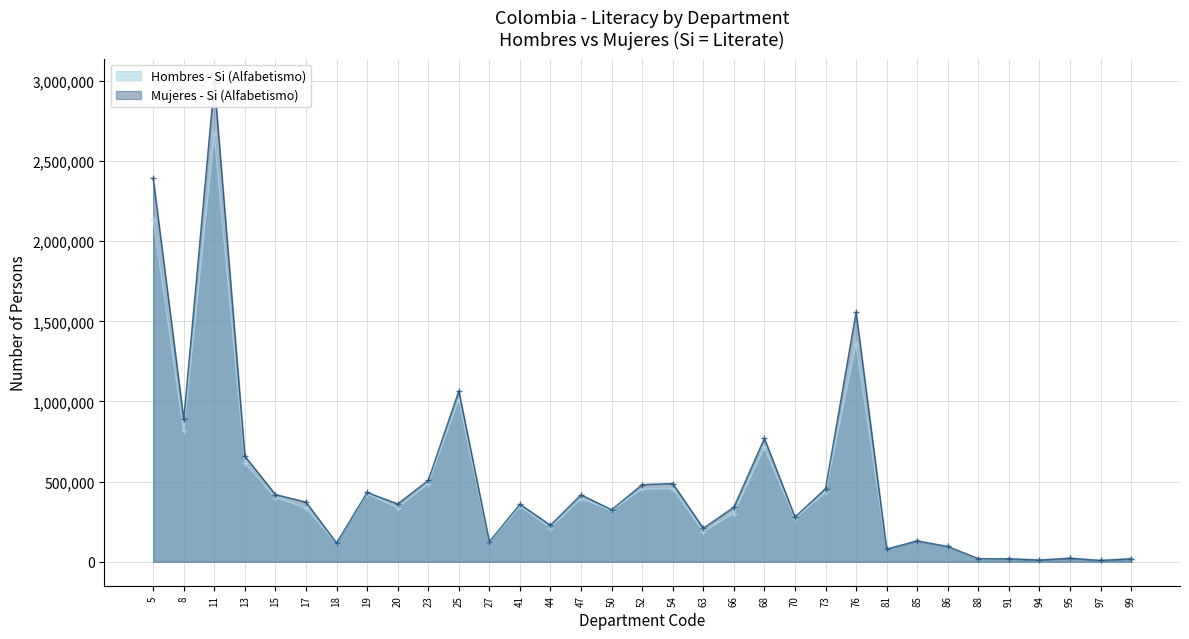

List the series in order of their overall mean, highest first.

Mujeres - Si (Alfabetismo), Hombres - Si (Alfabetismo)